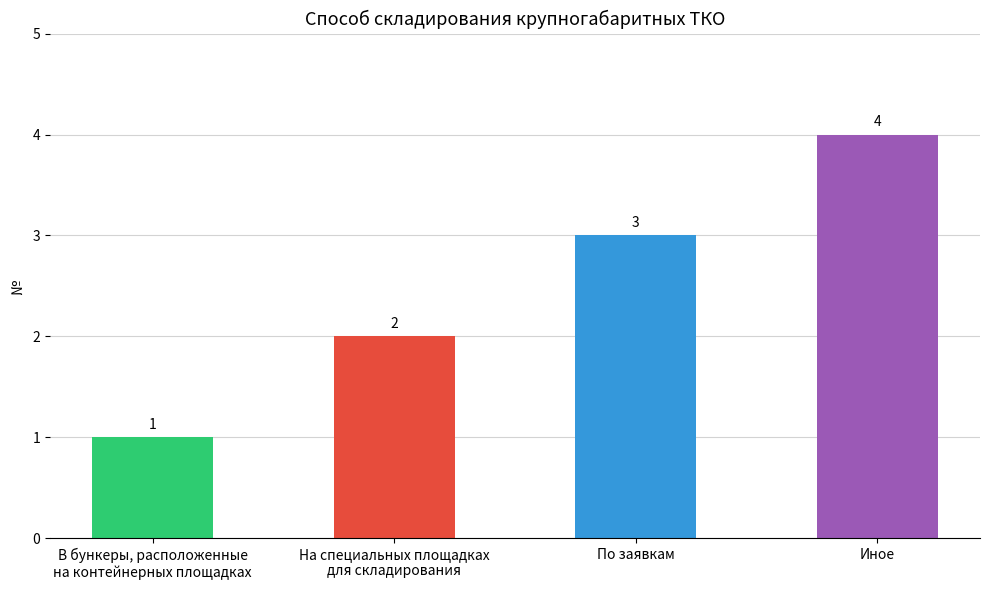

The chart shows a value of 2 at По заявкам. True or false?

False